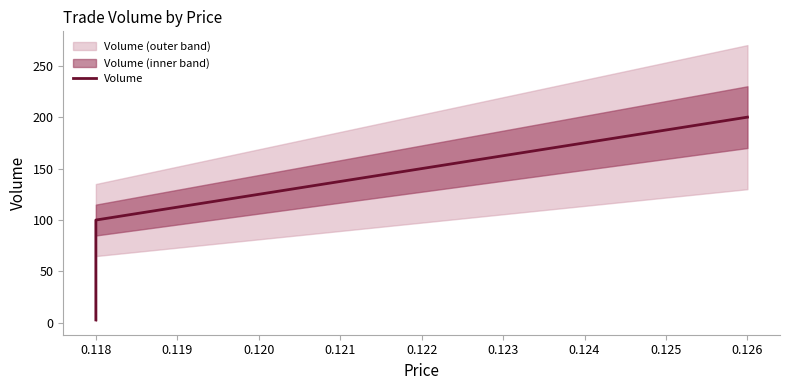

What is the sum of all values?

303